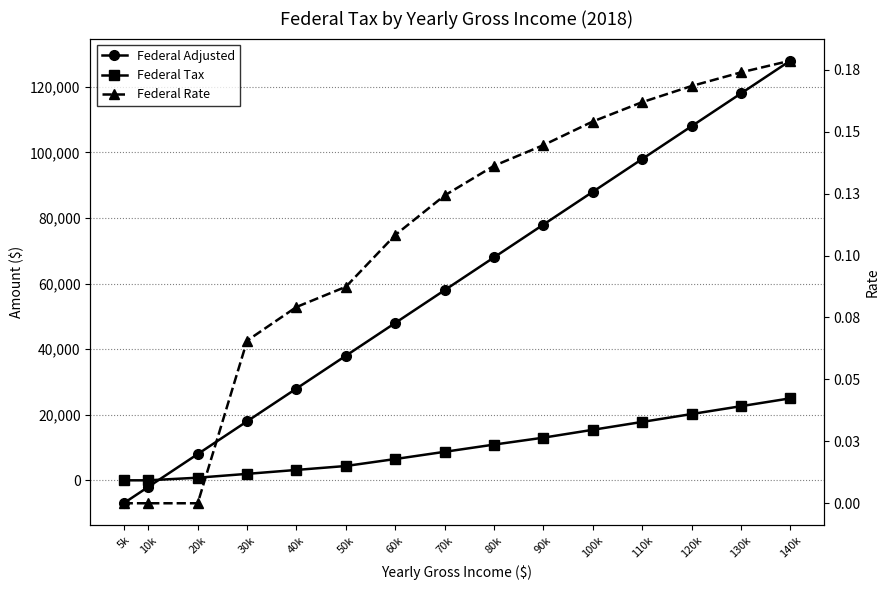

Reading left to right, list all the values displayed in this chart.

Federal Adjusted: 5k=-7000.0	10k=-2000.0	20k=8000.0	30k=18000.0	40k=28000.0	50k=38000.0	60k=48000.0	70k=58000.0	80k=68000.0	90k=78000.0	100k=88000.0	110k=98000.0	120k=108000.0	130k=118000.0	140k=128000.0
Federal Tax: 5k=0.0	10k=0.0	20k=800.0	30k=1969.2	40k=3169.2	50k=4369.2	60k=6496.5	70k=8696.5	80k=10896.5	90k=13009.5	100k=15409.5	110k=17809.5	120k=20209.5	130k=22609.5	140k=25009.5
Federal Rate: 5k=0.0	10k=0.0	20k=0.0	30k=0.1	40k=0.1	50k=0.1	60k=0.1	70k=0.1	80k=0.1	90k=0.1	100k=0.2	110k=0.2	120k=0.2	130k=0.2	140k=0.2